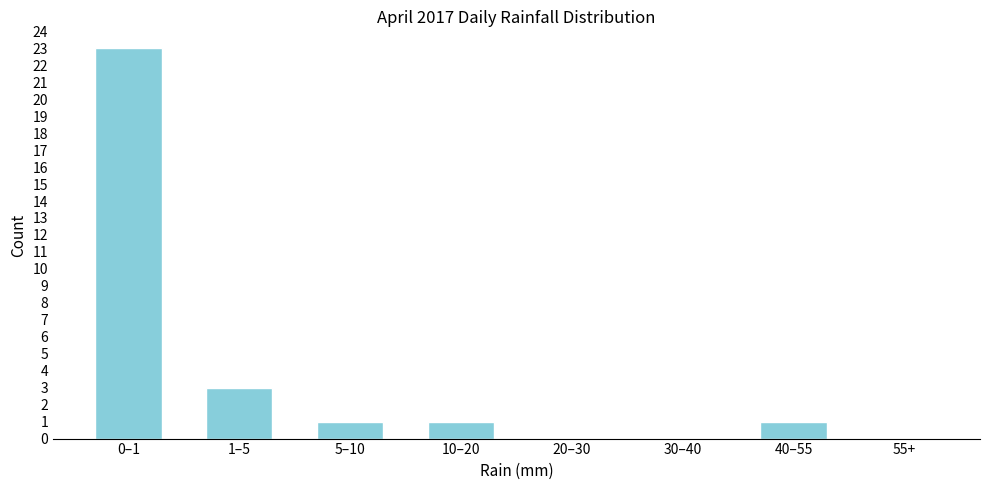

Reading left to right, what are all the values shown in this chart?

0–1=23	1–5=3	5–10=1	10–20=1	20–30=0	30–40=0	40–55=1	55+=0